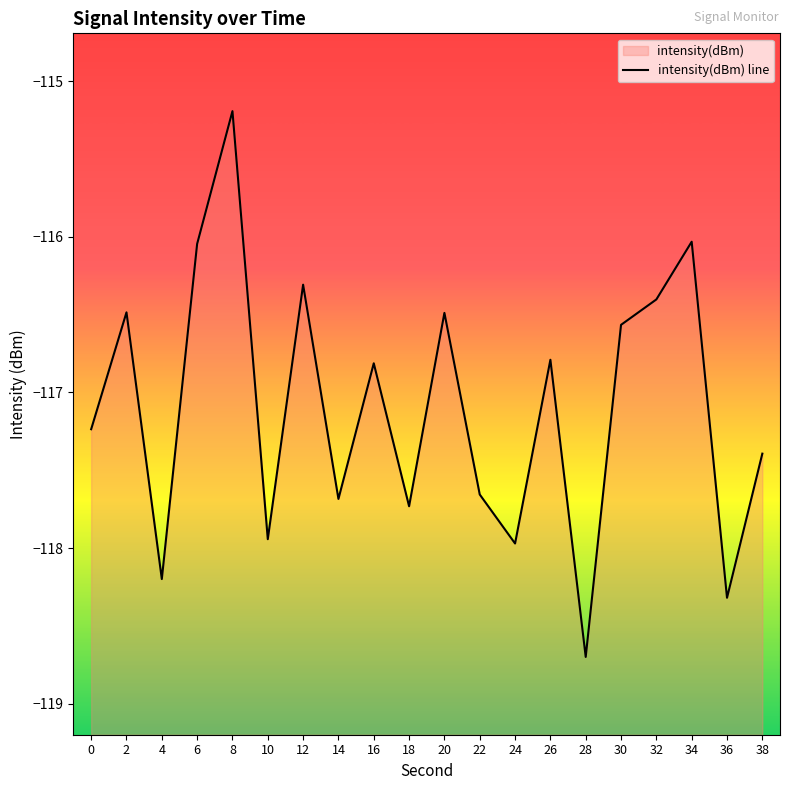

What is the difference between the values at 38 and 20?

0.9